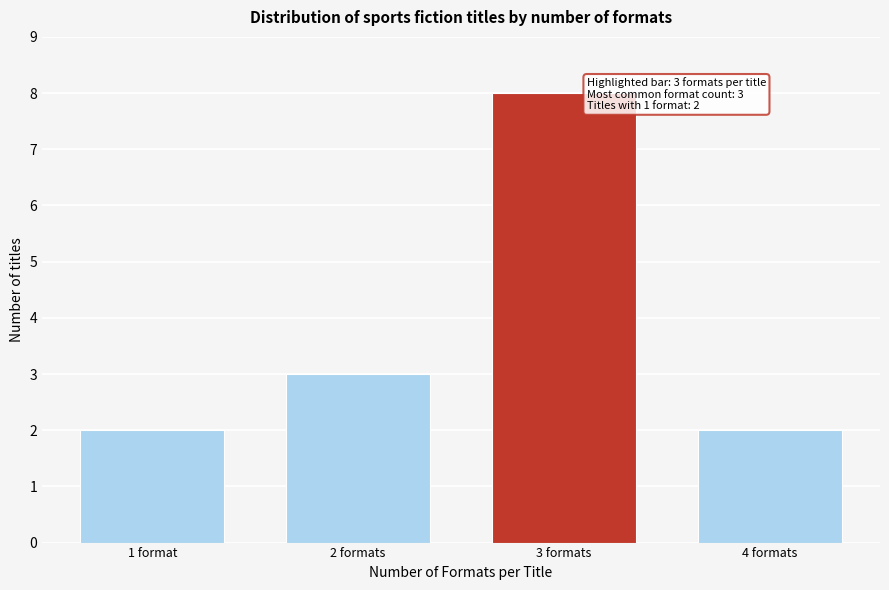

Reading left to right, what are all the values shown in this chart?

2	3	8	2